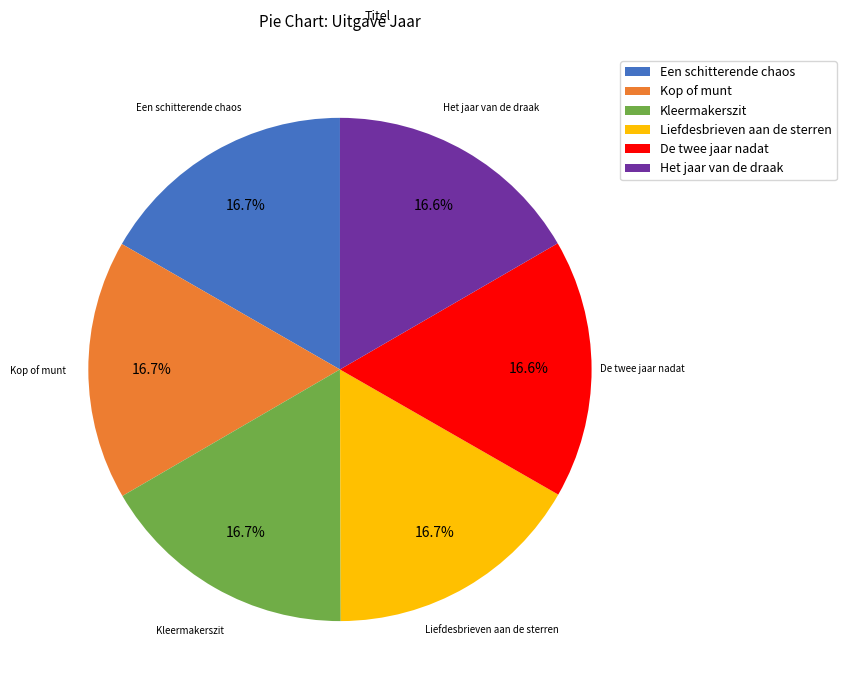

To the nearest percent, what percentage of the pie is Een schitterende chaos?

17%